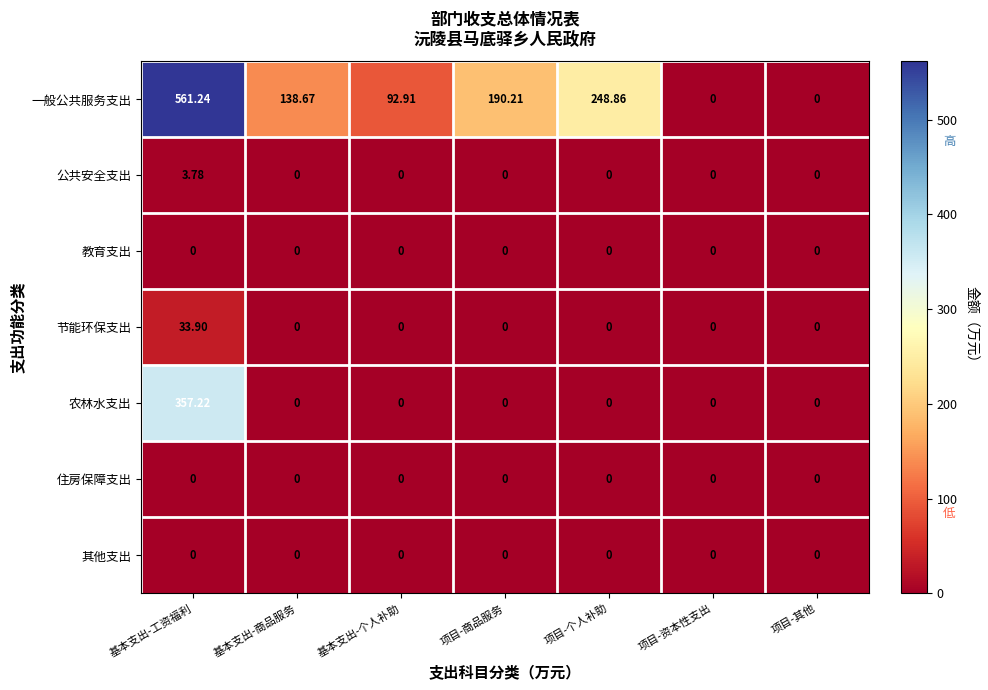

At 基本支出-工资福利, list the series in order from smallest to largest.

教育支出, 住房保障支出, 其他支出, 公共安全支出, 节能环保支出, 农林水支出, 一般公共服务支出